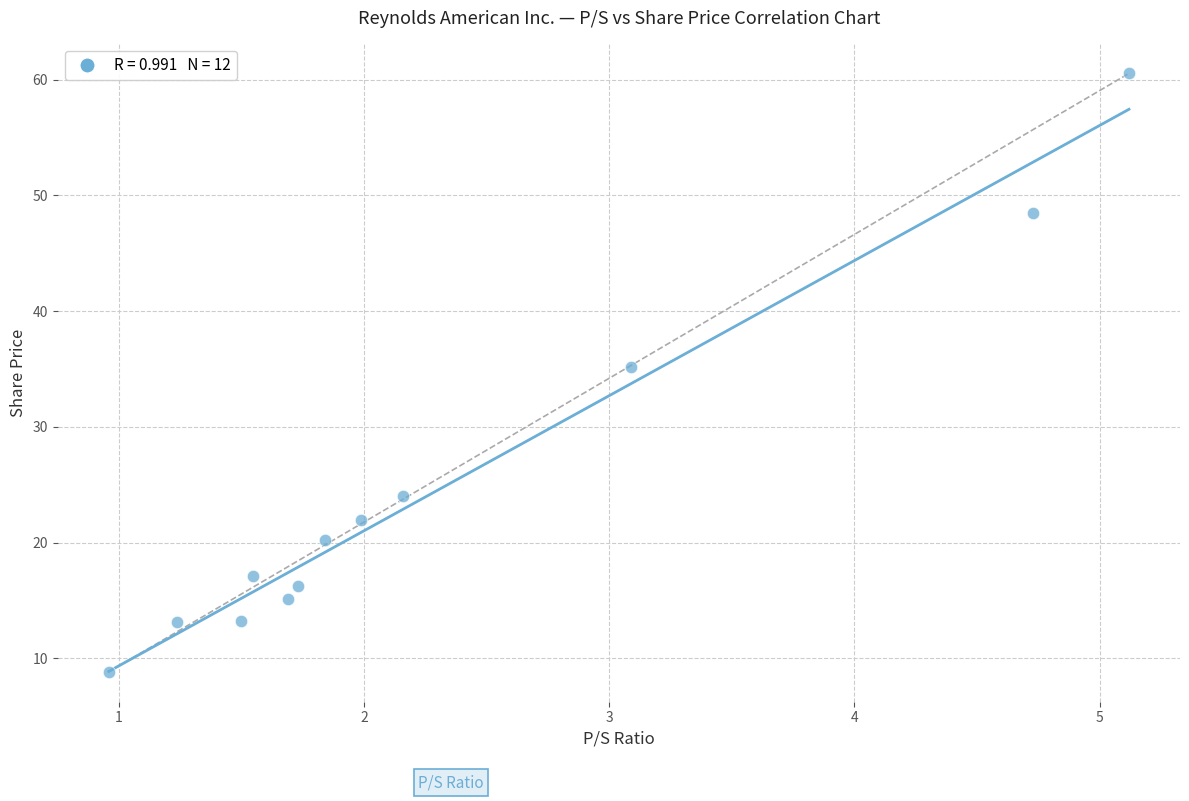

What is the average Y value?

24.5